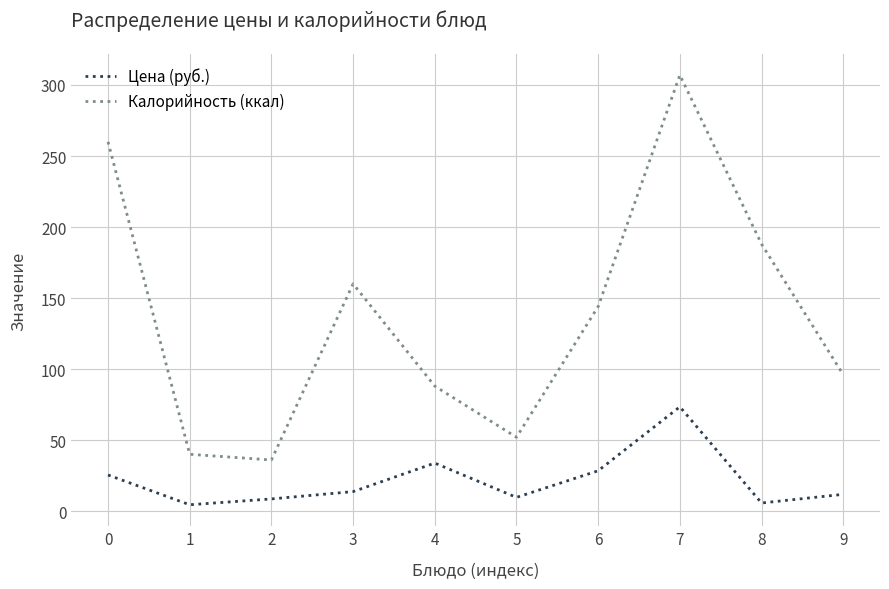

What is the spread (max minus min) of values at 3?

146.3